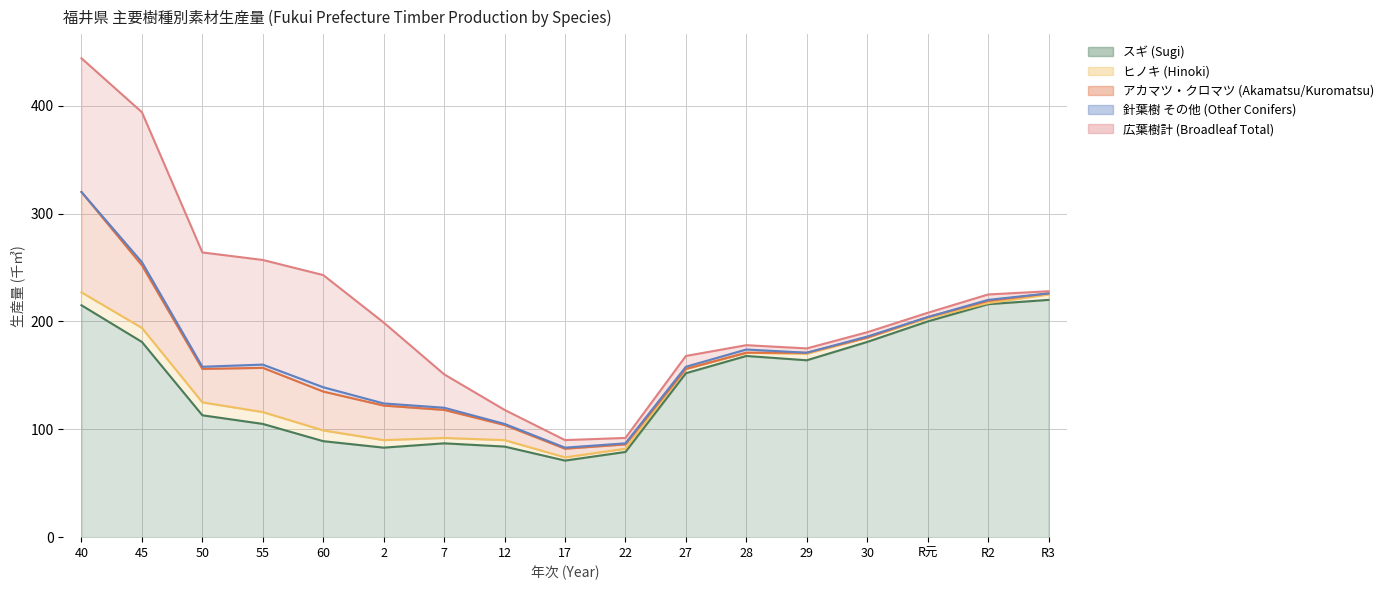

True or false: 針葉樹 その他 (Other Conifers) and 広葉樹計 (Broadleaf Total) cross at least once.

False